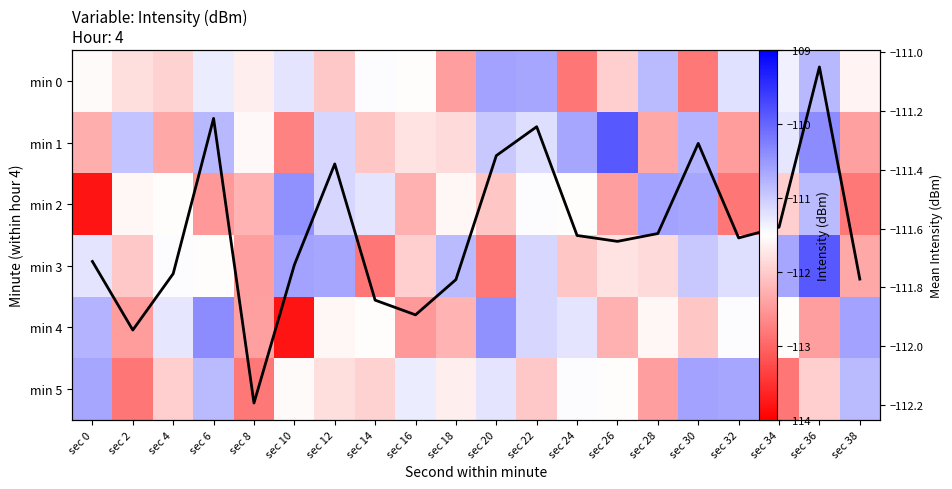

What is the total value across all series at sec 16?

-783.3